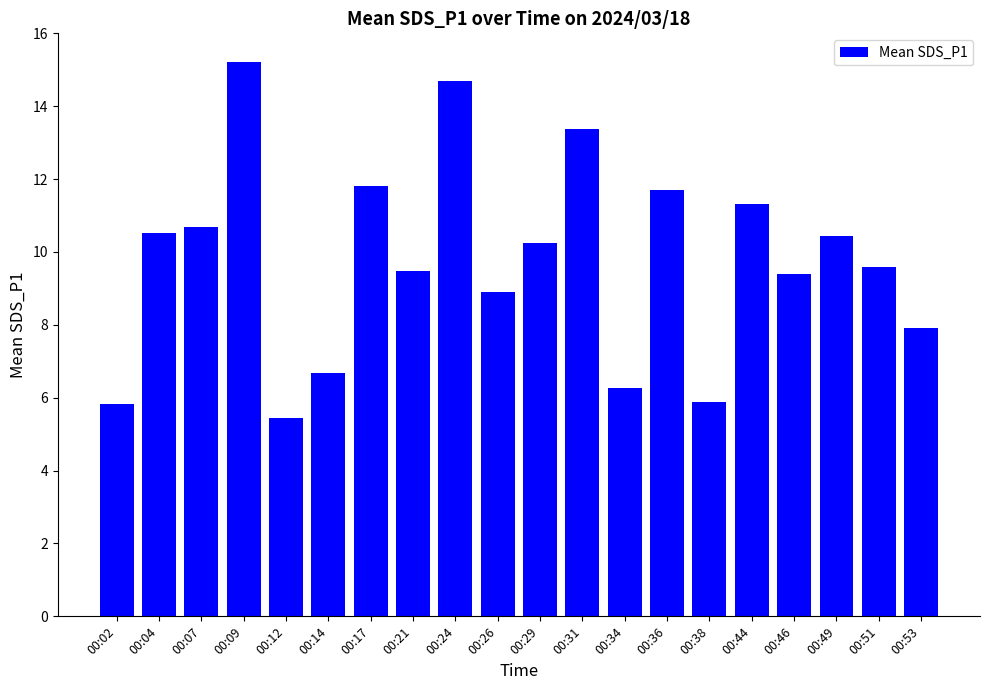

What is the average value?

9.8